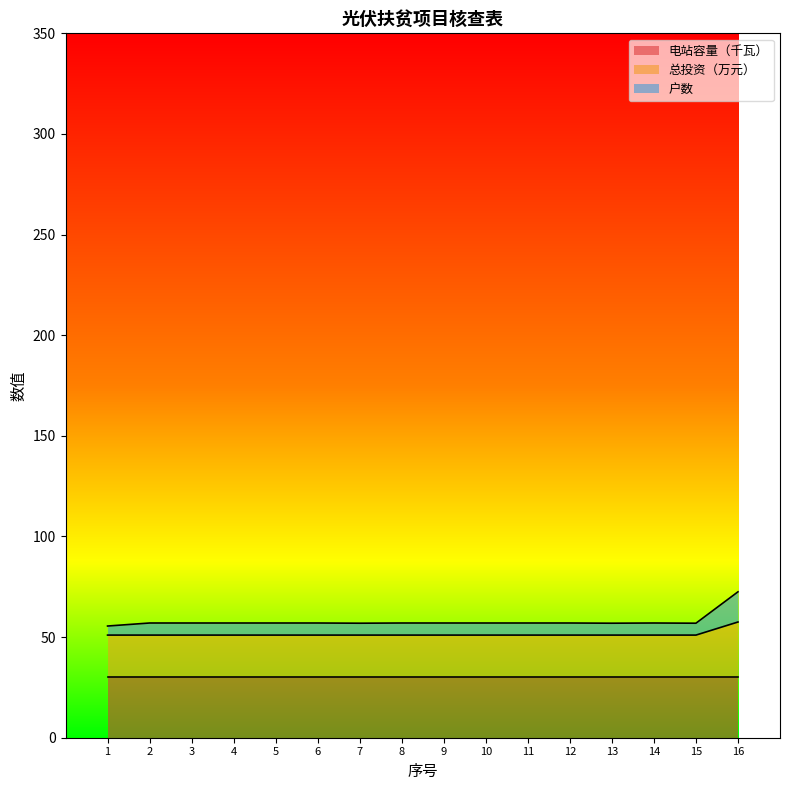

Is the value of 户数 at 4 greater than the value of 总投资（万元） at 1?

Yes